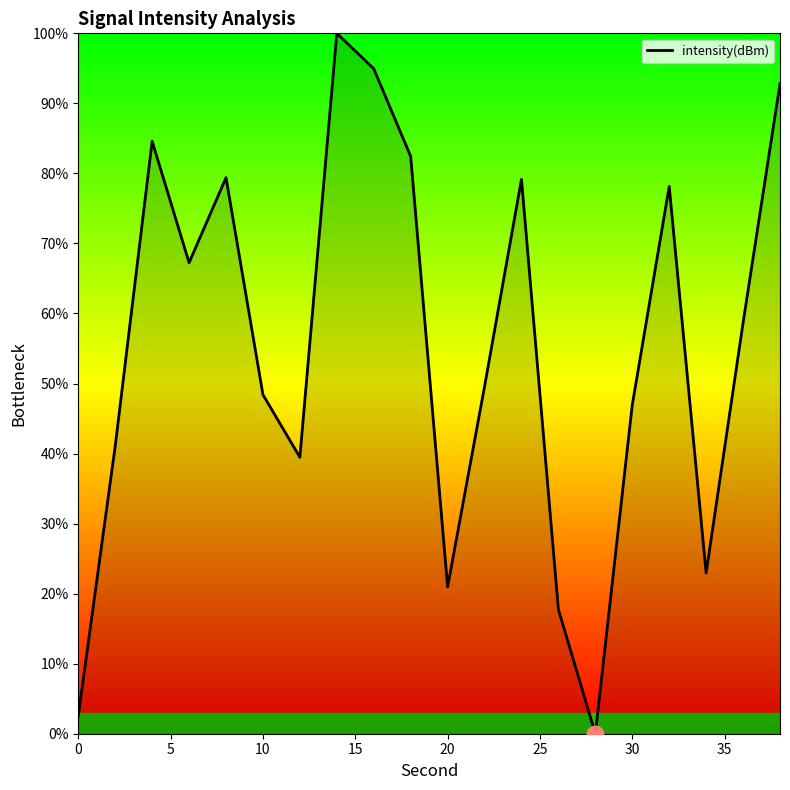

What is the difference between the maximum and minimum values?

100.0